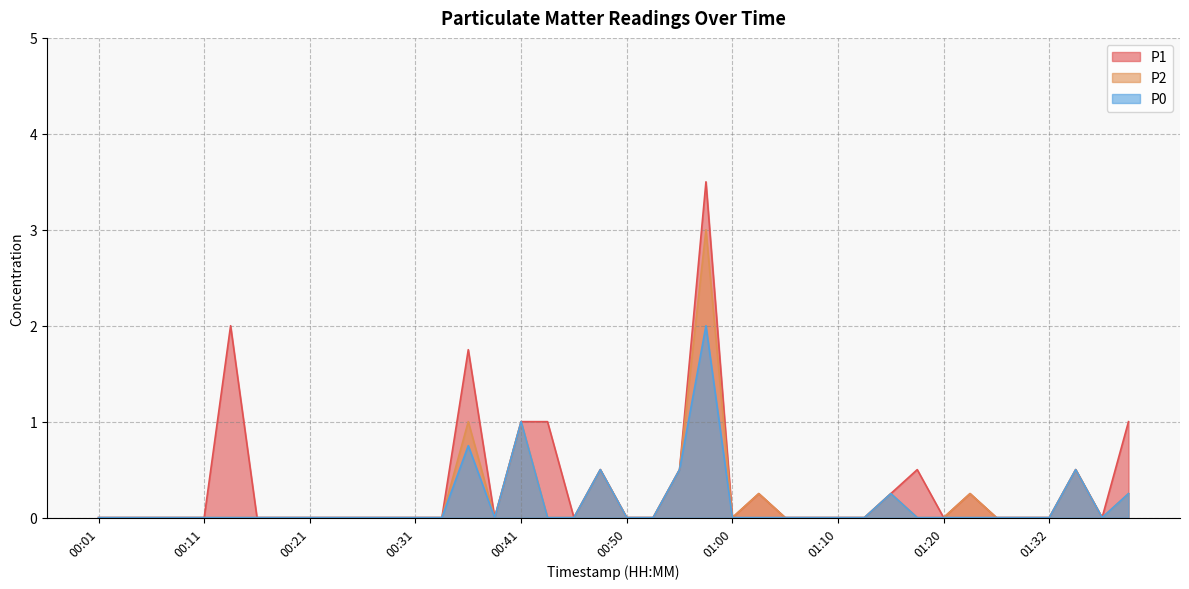

Reading left to right, list all the values displayed in this chart.

P1: 0.0	0.0	0.0	0.0	0.0	2.0	0.0	0.0	0.0	0.0	0.0	0.0	0.0	0.0	1.8	0.0	1.0	1.0	0.0	0.5	0.0	0.0	0.5	3.5	0.0	0.2	0.0	0.0	0.0	0.0	0.2	0.5	0.0	0.2	0.0	0.0	0.0	0.5	0.0	1.0
P2: 0.0	0.0	0.0	0.0	0.0	0.0	0.0	0.0	0.0	0.0	0.0	0.0	0.0	0.0	1.0	0.0	1.0	0.0	0.0	0.5	0.0	0.0	0.5	3.0	0.0	0.2	0.0	0.0	0.0	0.0	0.2	0.0	0.0	0.2	0.0	0.0	0.0	0.5	0.0	0.2
P0: 0.0	0.0	0.0	0.0	0.0	0.0	0.0	0.0	0.0	0.0	0.0	0.0	0.0	0.0	0.8	0.0	1.0	0.0	0.0	0.5	0.0	0.0	0.5	2.0	0.0	0.0	0.0	0.0	0.0	0.0	0.2	0.0	0.0	0.0	0.0	0.0	0.0	0.5	0.0	0.2